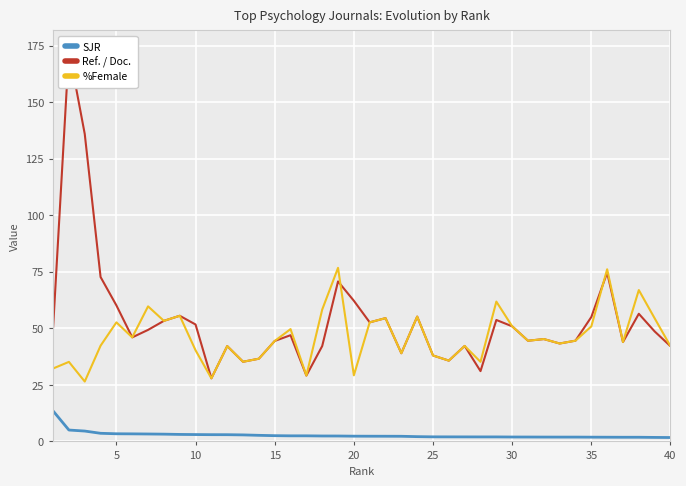

Count the number of data series in this chart.

3